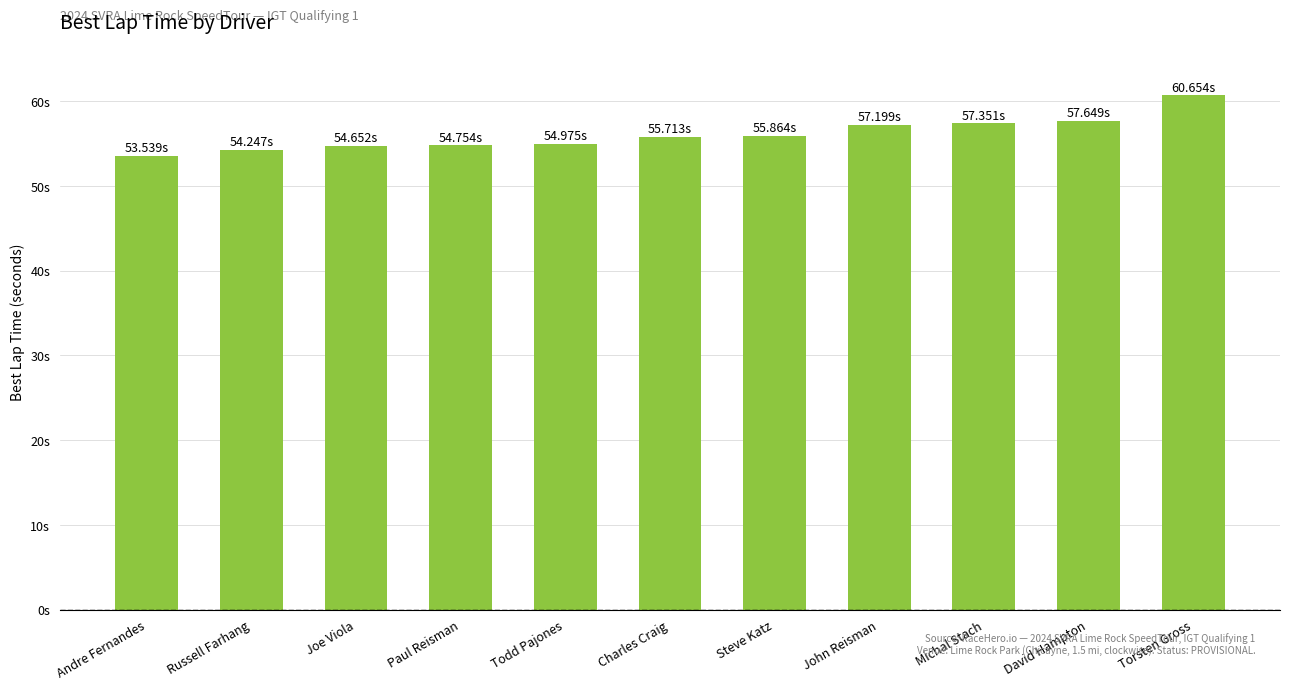

What is the ratio of the value at Steve Katz to the value at Todd Pajones?

1.0